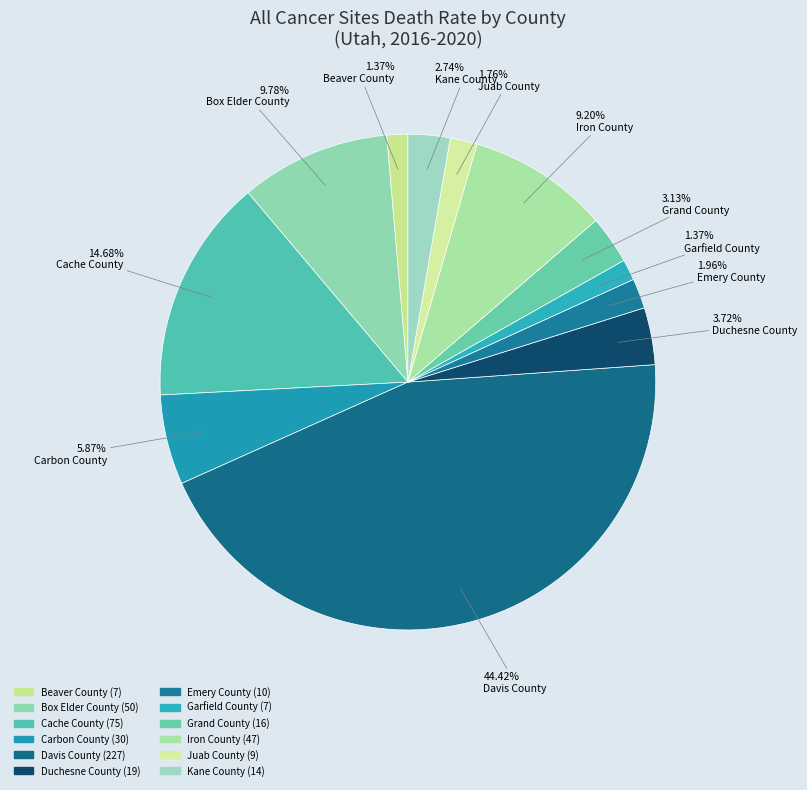

Which slice is the smallest?

Beaver County